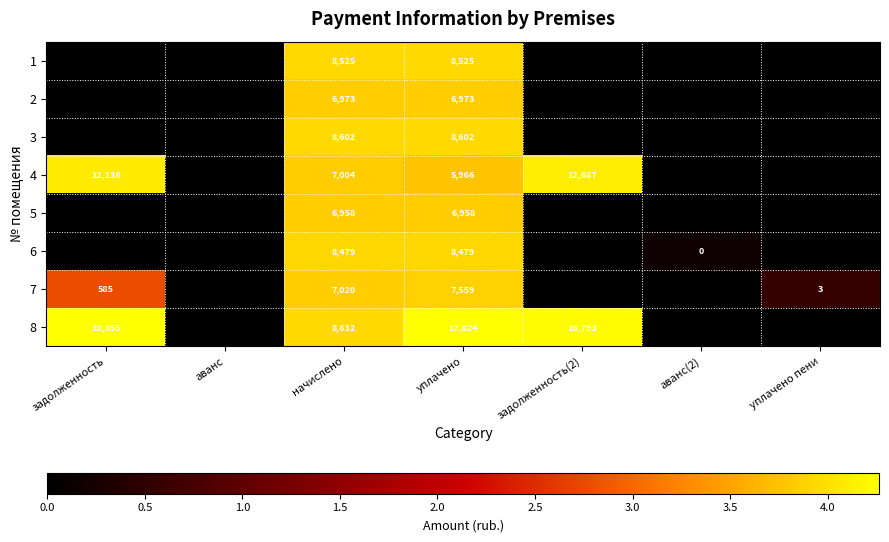

Between аванс and уплачено, which is larger?

уплачено